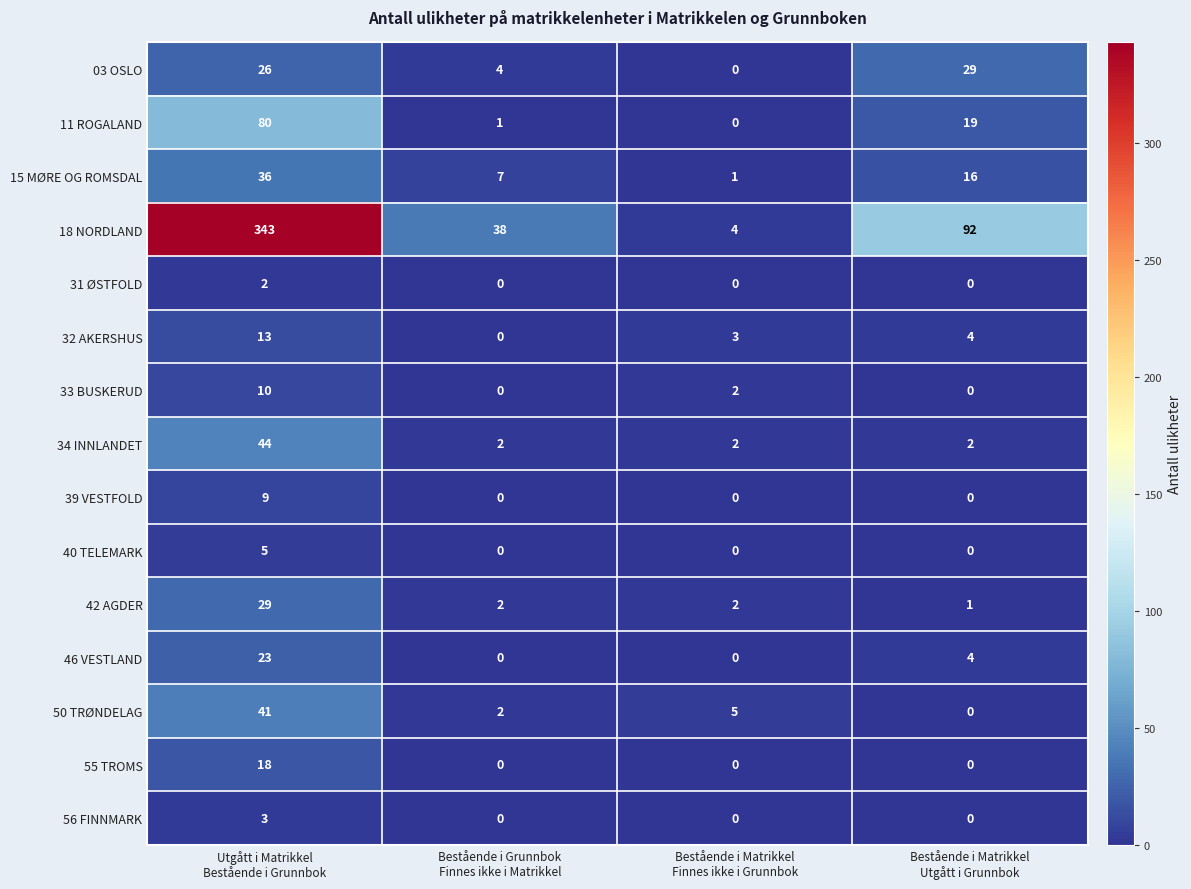

What is the sum of all 11 ROGALAND values?

100